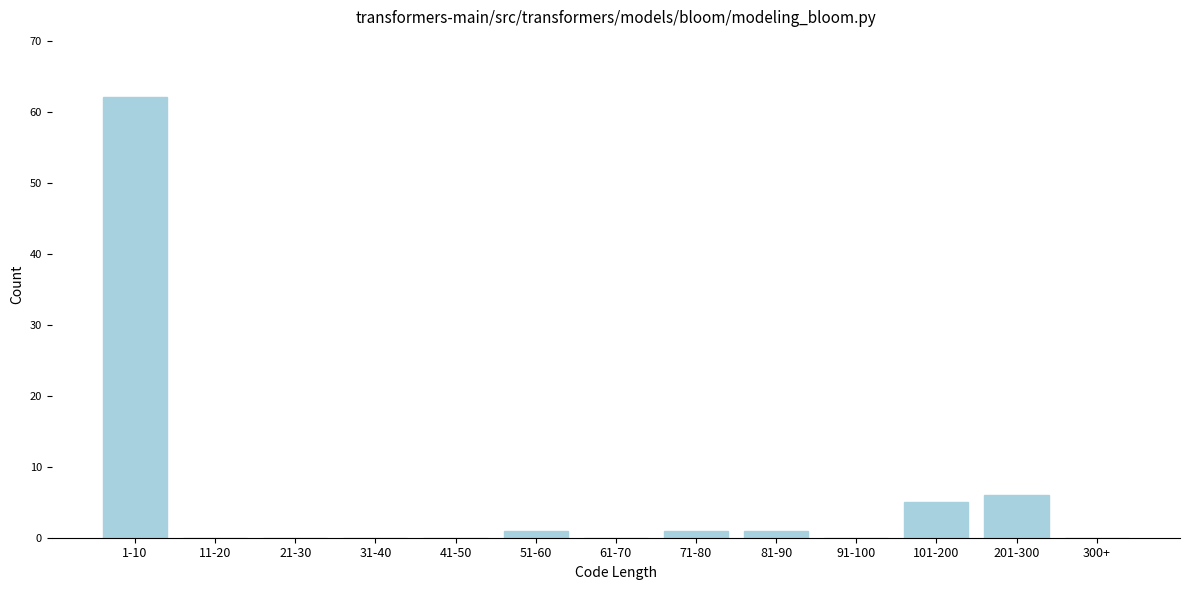

Reading left to right, extract all data points from this chart.

1-10=62	11-20=0	21-30=0	31-40=0	41-50=0	51-60=1	61-70=0	71-80=1	81-90=1	91-100=0	101-200=5	201-300=6	300+=0